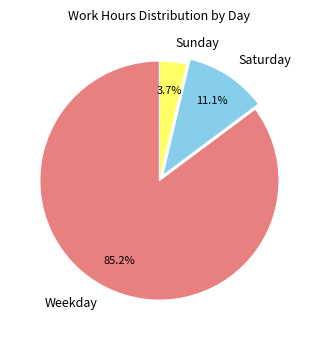

What is the ratio of the value at Sunday to the value at Saturday?

0.3